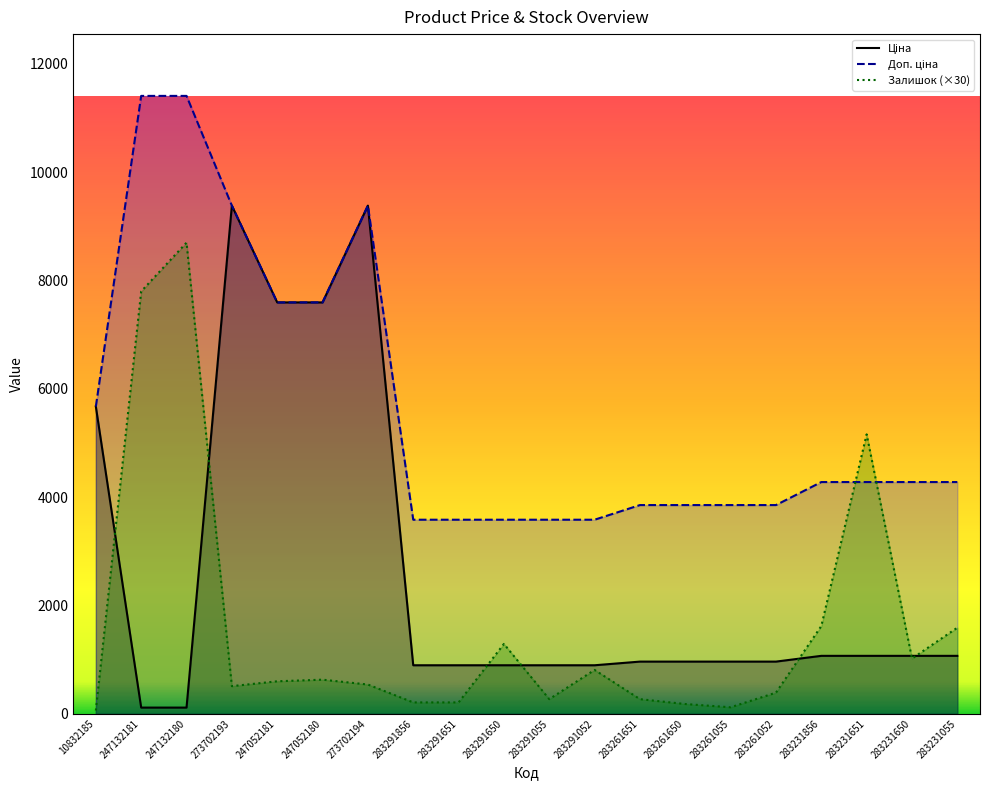

How many series are shown in this chart?

3